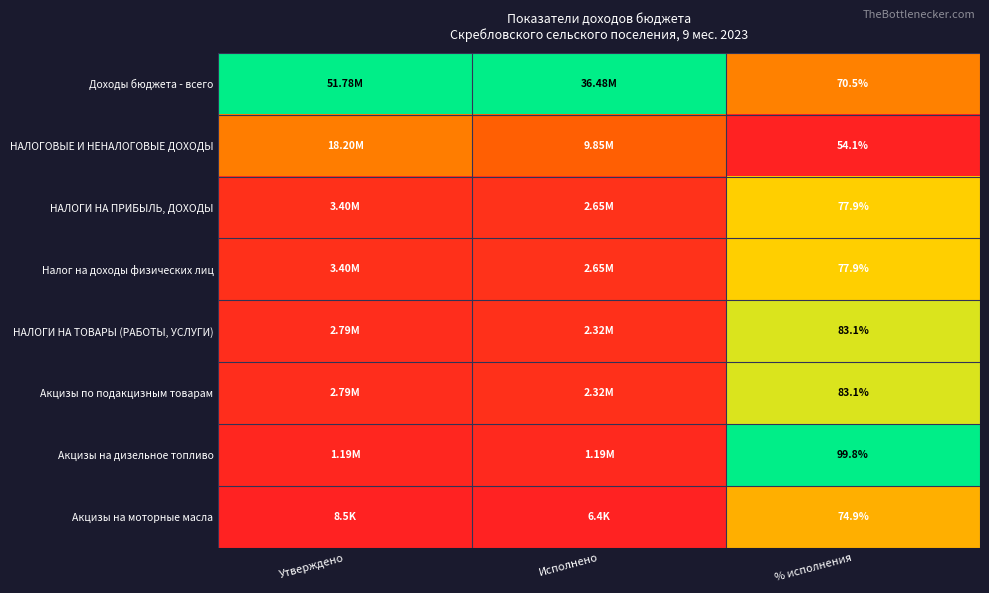

What is the total value across all series at % исполнения?

621.3